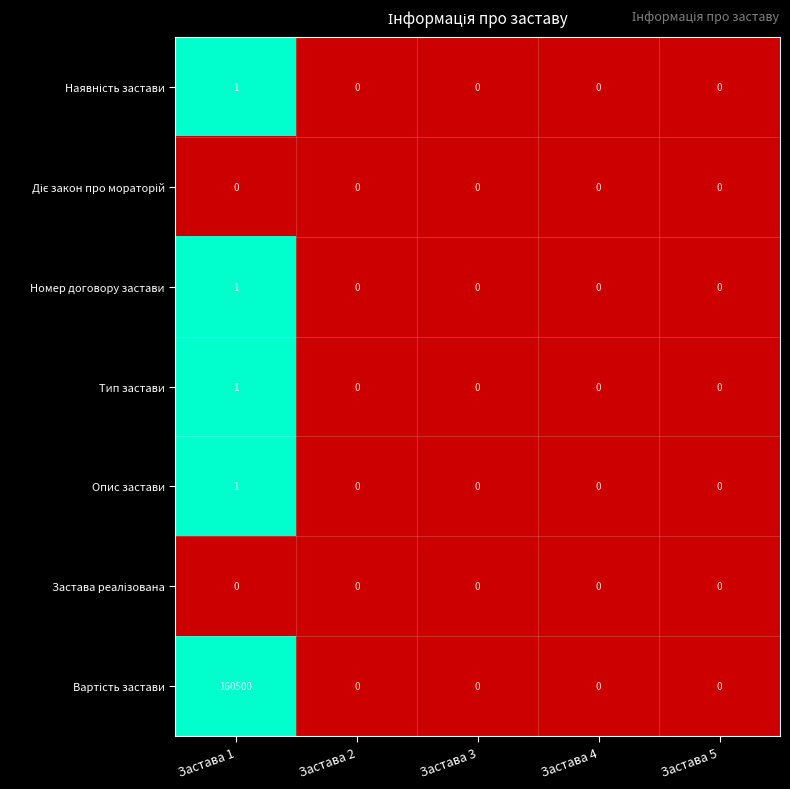

The value of Опис застави at Застава 4 is 0. True or false?

True